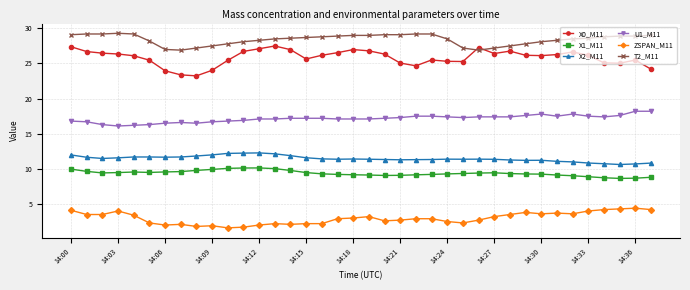

What is the value of the ZSPAN_M11 point at the 19th from the left?

3.0